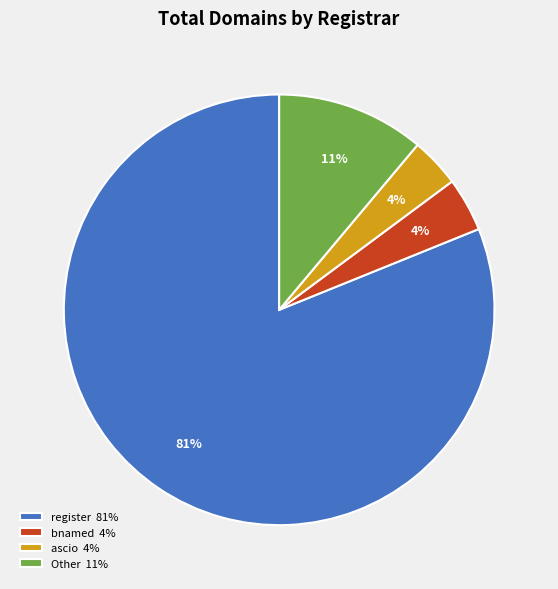

What is the largest slice in the pie chart?

register 81%